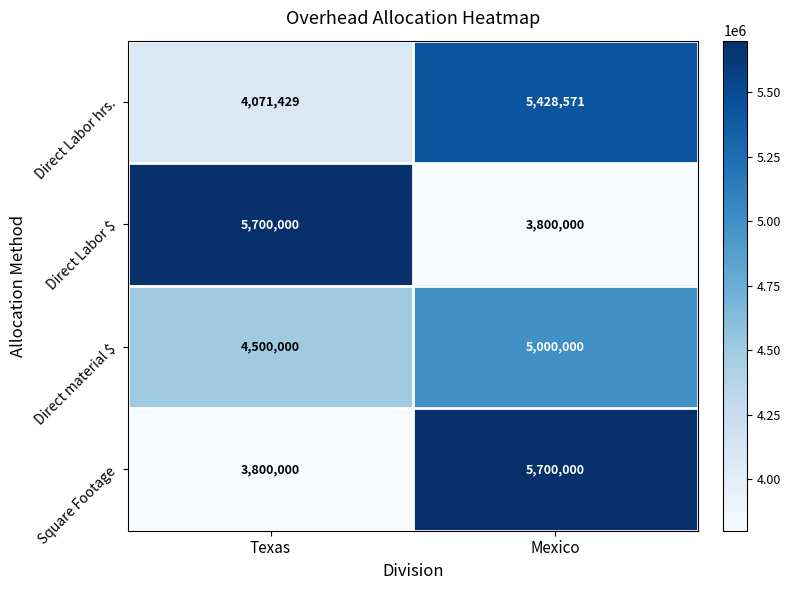

What is the total value across all series at Mexico?

19928571